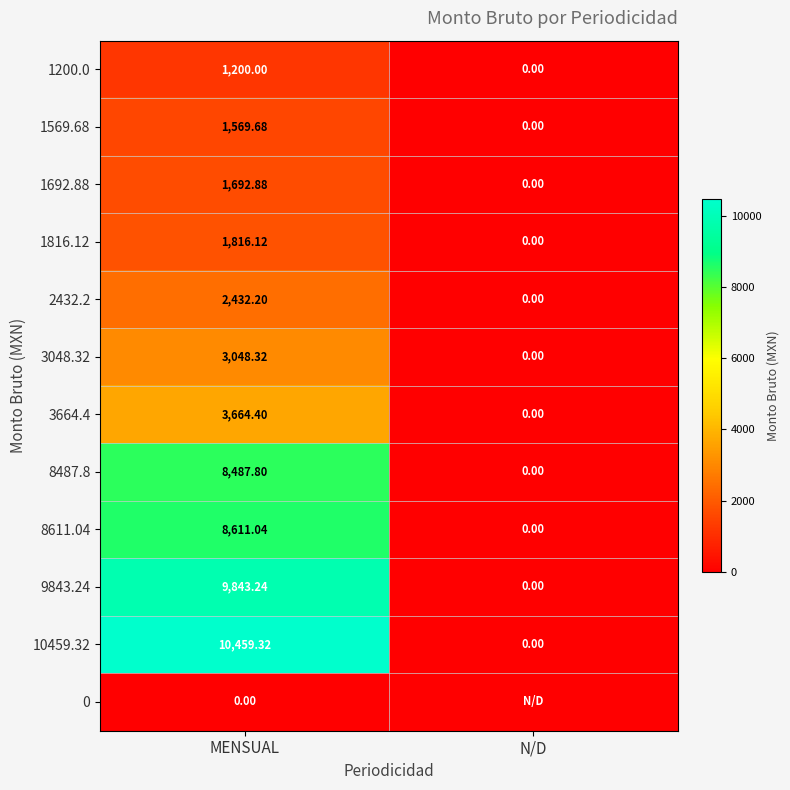

Where is 1569.68 nearest to the value 784?

N/D